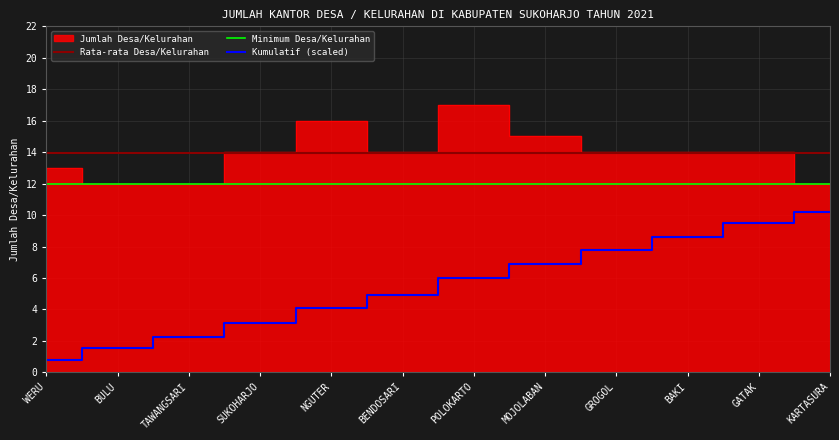

What is the maximum value shown in the chart?

17